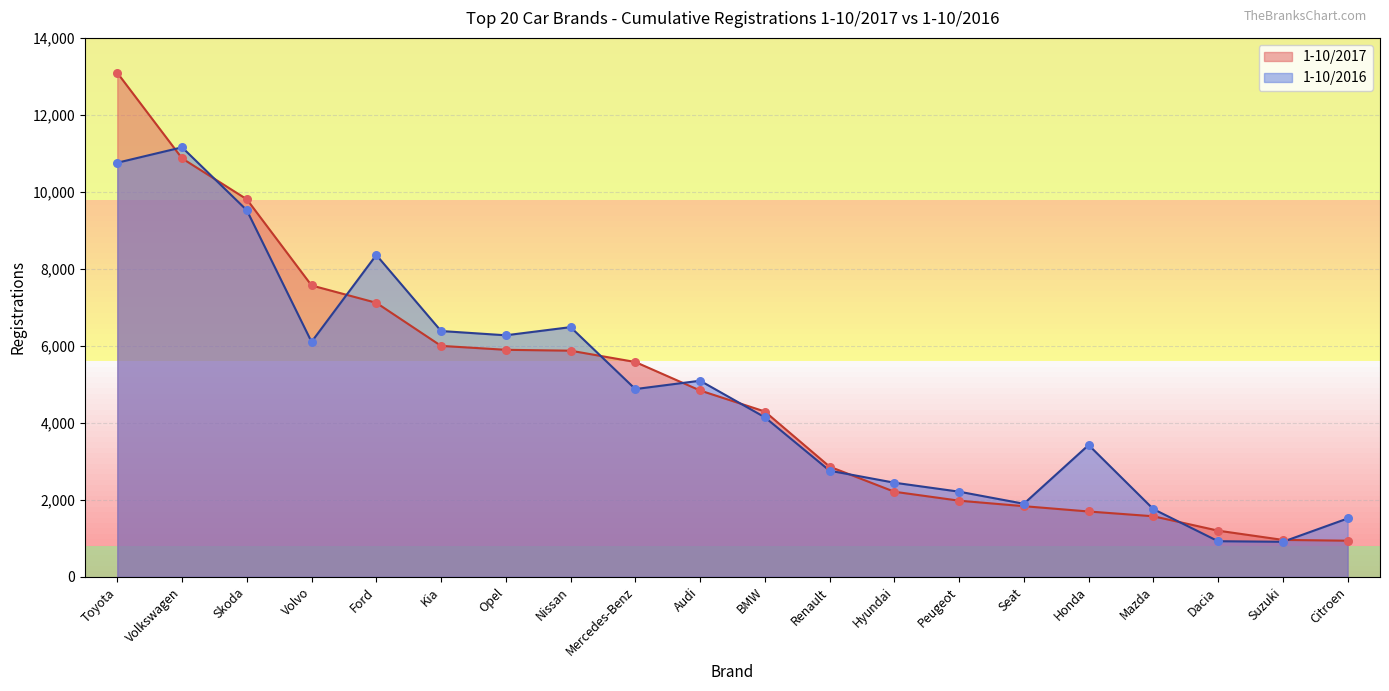

What are all the series names shown in the legend?

1-10/2017, 1-10/2016